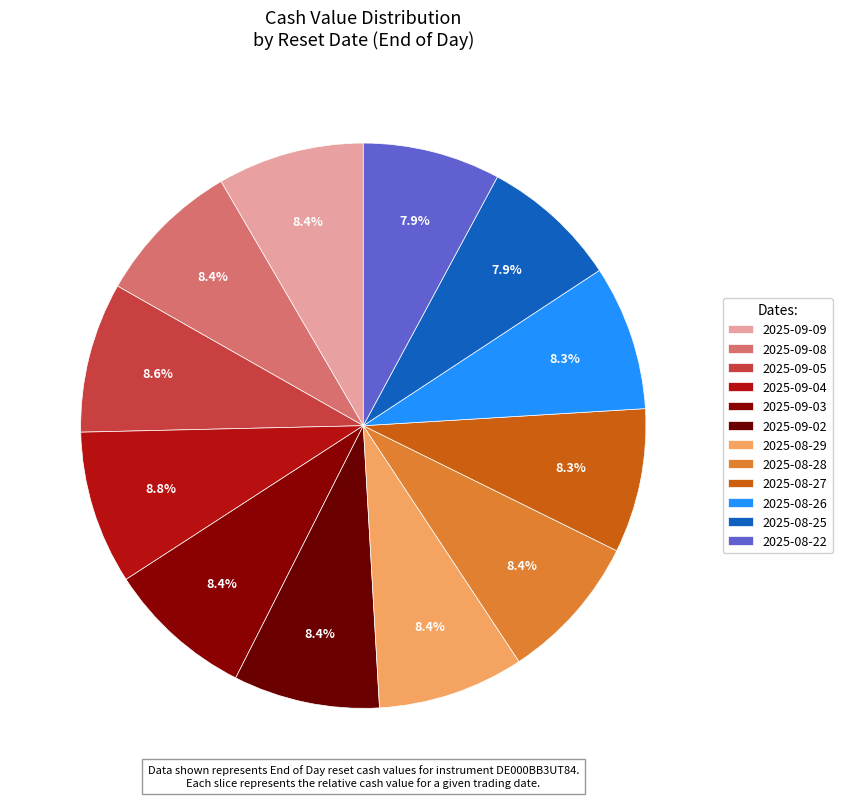

Count the number of slices in the pie.

12